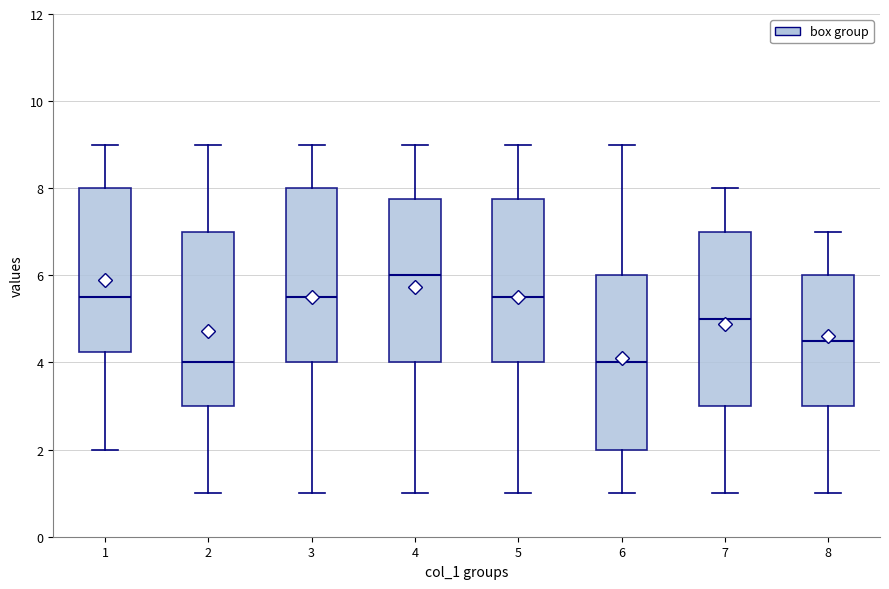

Reading left to right, read every box against the y-axis: the position of its median line, the range the box covers, and the ends of its whiskers. The values are not printed on the chart, so give them approximately, as read against the axis.

1: median 5.6, box 4.2 to 8.0, whiskers 2.0 to 9.0
2: median 4.0, box 3.0 to 7.0, whiskers 1.0 to 9.0
3: median 5.6, box 4.0 to 8.0, whiskers 1.0 to 9.0
4: median 6.0, box 4.0 to 7.8, whiskers 1.0 to 9.0
5: median 5.6, box 4.0 to 7.8, whiskers 1.0 to 9.0
6: median 4.0, box 2.0 to 6.0, whiskers 1.0 to 9.0
7: median 5.0, box 3.0 to 7.0, whiskers 1.0 to 8.0
8: median 4.6, box 3.0 to 6.0, whiskers 1.0 to 7.0